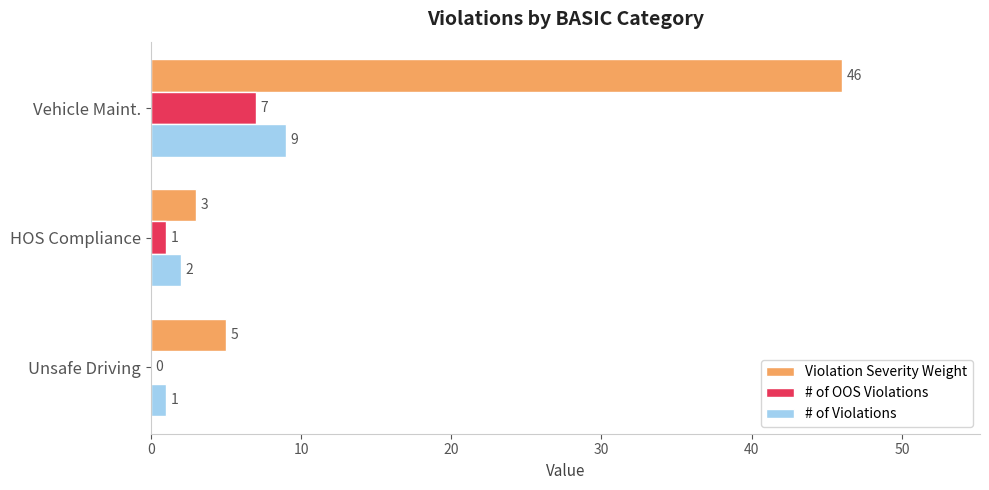

What is the average value of the # of Violations series?

4